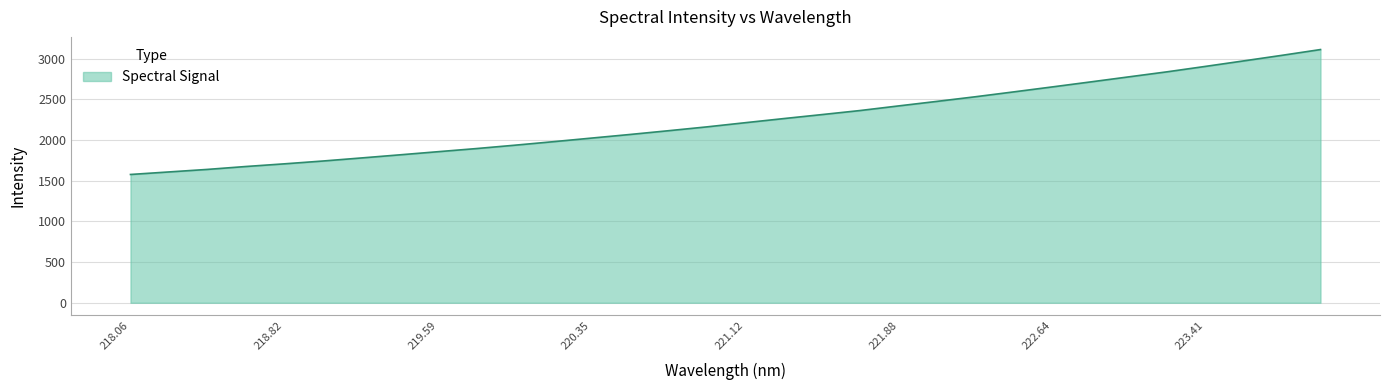

Reading right to left, list all the values displayed in this chart.

3114.3	3043.6	2975.0	2907.3	2840.5	2778.4	2715.9	2654.4	2593.6	2533.6	2476.8	2421.2	2364.4	2314.3	2265.0	2214.4	2163.1	2115.8	2069.7	2025.4	1980.9	1937.7	1896.4	1857.9	1819.0	1780.7	1743.1	1708.5	1675.8	1640.1	1609.0	1577.8